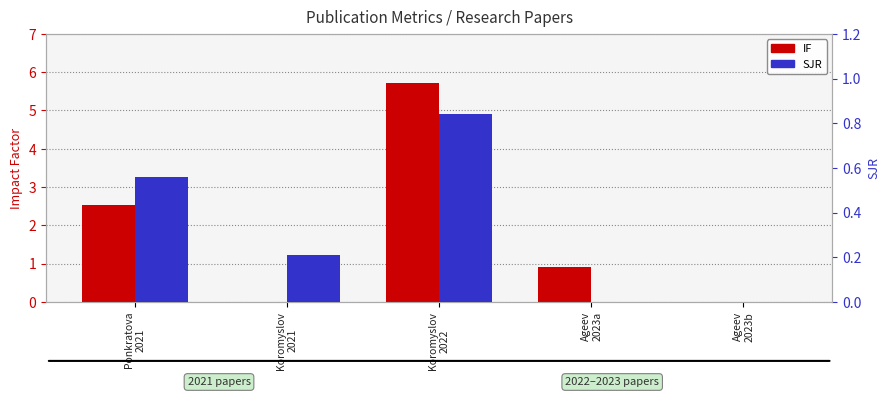

Reading left to right, what are all the values shown in this chart?

IF: Ponkratova
2021=2.5	Koromyslov
2021=0.0	Koromyslov
2022=5.7	Ageev
2023a=0.9	Ageev
2023b=0.0
SJR: Ponkratova
2021=0.6	Koromyslov
2021=0.2	Koromyslov
2022=0.8	Ageev
2023a=0.0	Ageev
2023b=0.0